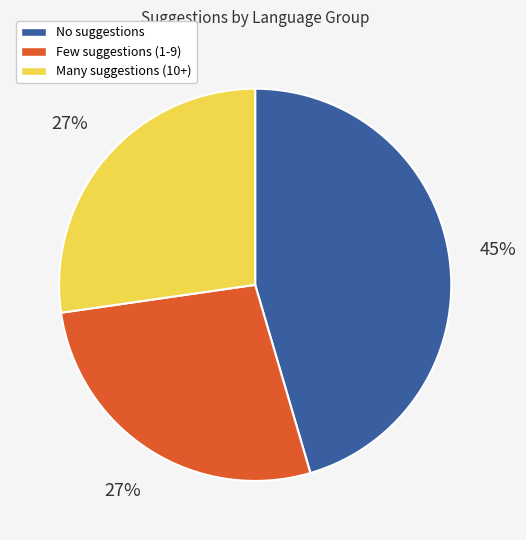

Combined, do Few suggestions (1-9) and Many suggestions (10+) account for over 50%?

Yes